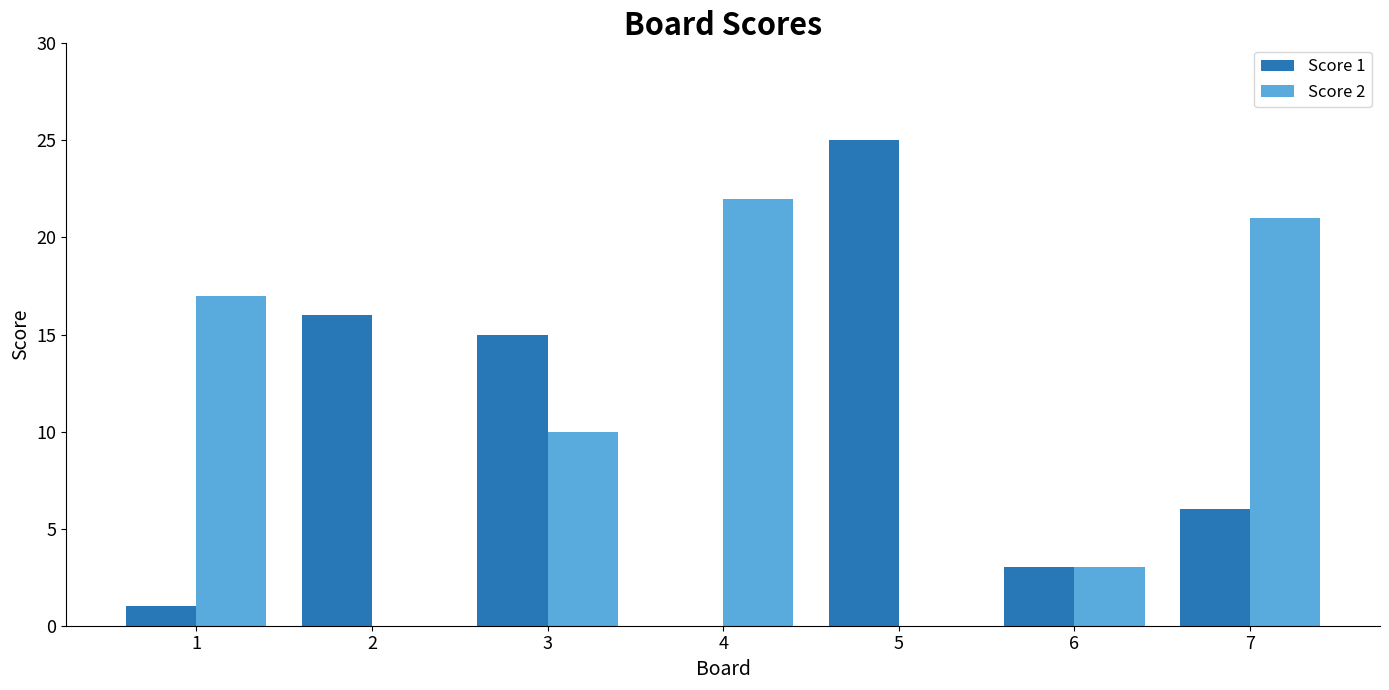

Reading left to right, what are all the values shown in this chart?

Score 1: 1	16	15	0	25	3	6
Score 2: 17	0	10	22	0	3	21